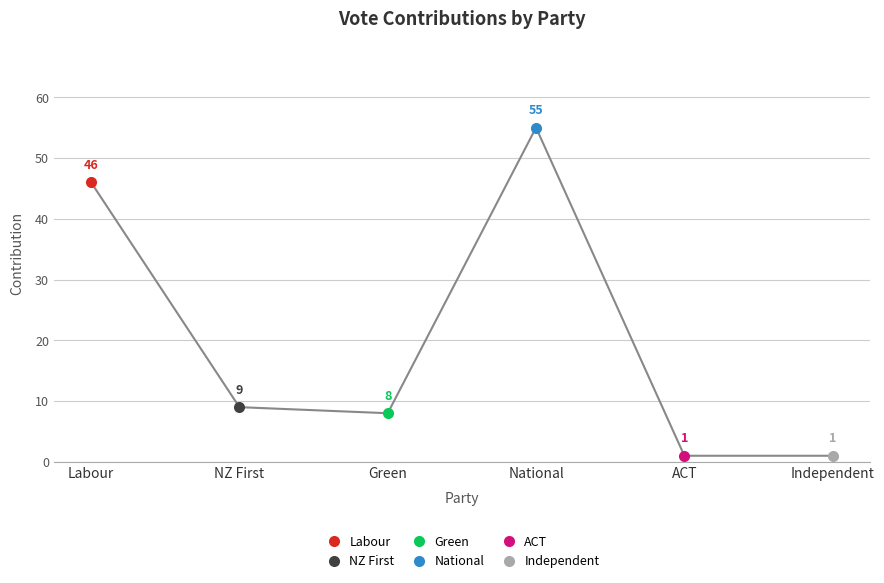

What is the difference between the maximum and minimum values?

54